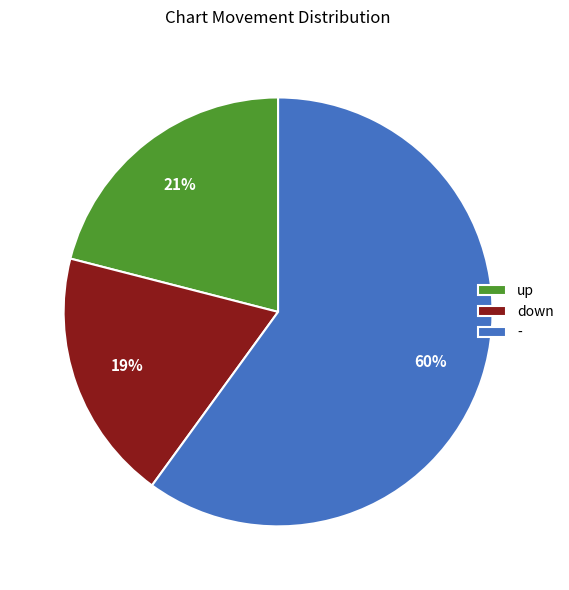

Which slice is the largest?

-